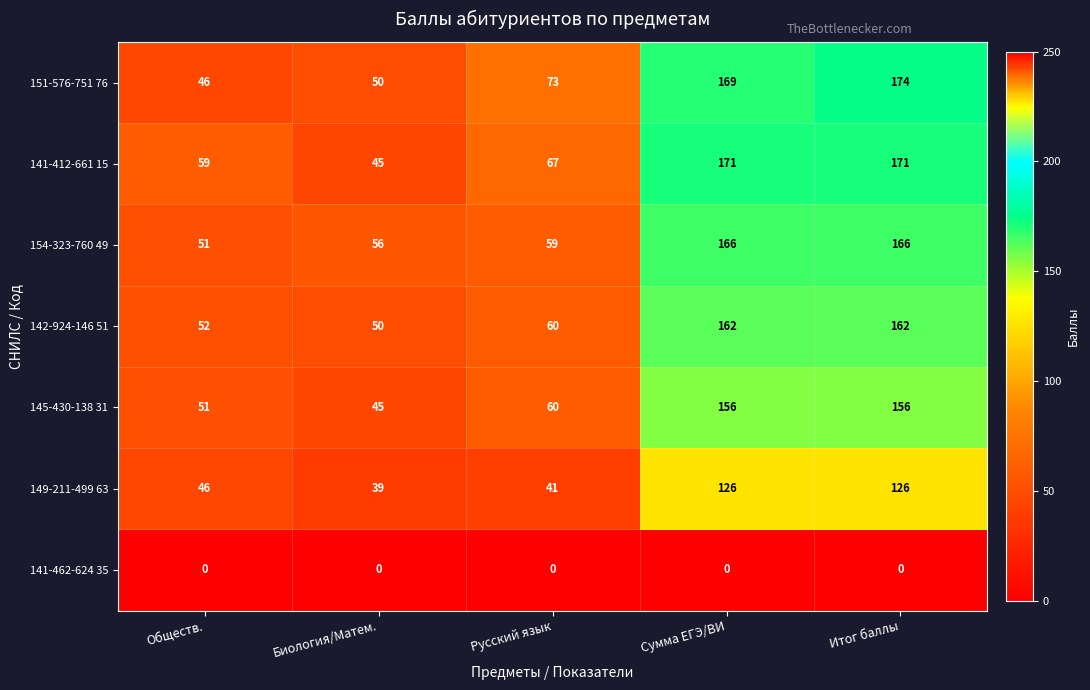

The value of 142-924-146 51 at Сумма ЕГЭ/ВИ is 50. True or false?

False